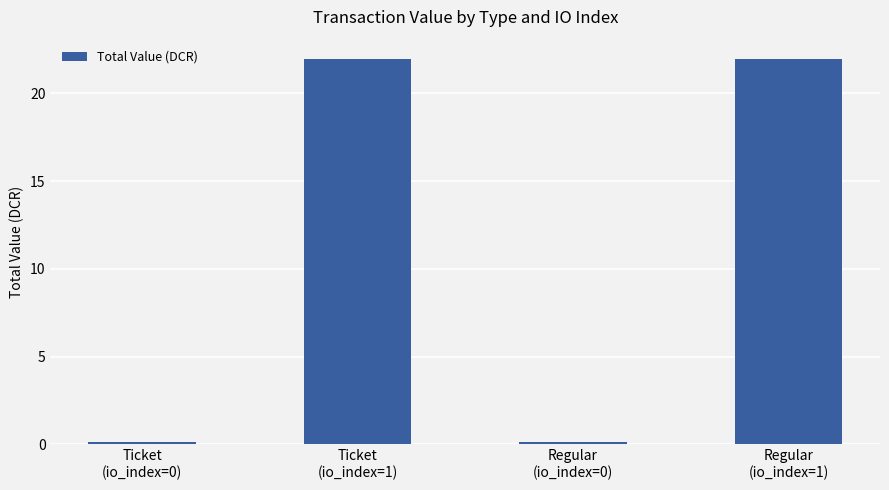

How many categories are shown in the chart?

4